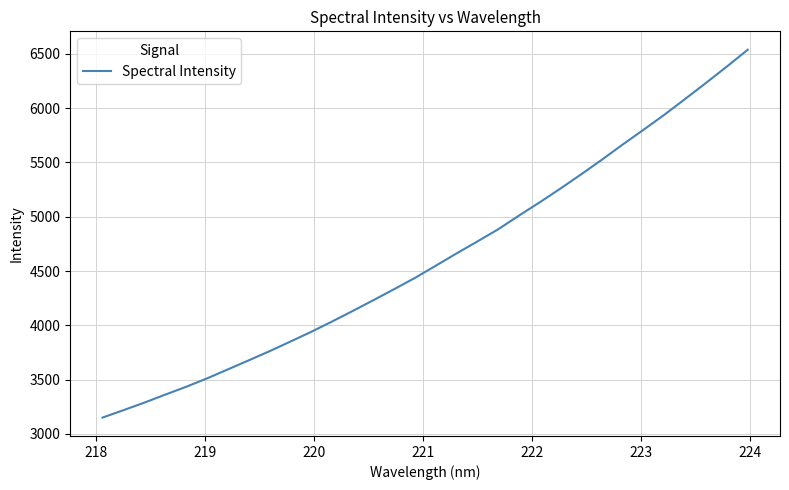

What is the difference between the maximum and minimum values?

3386.5